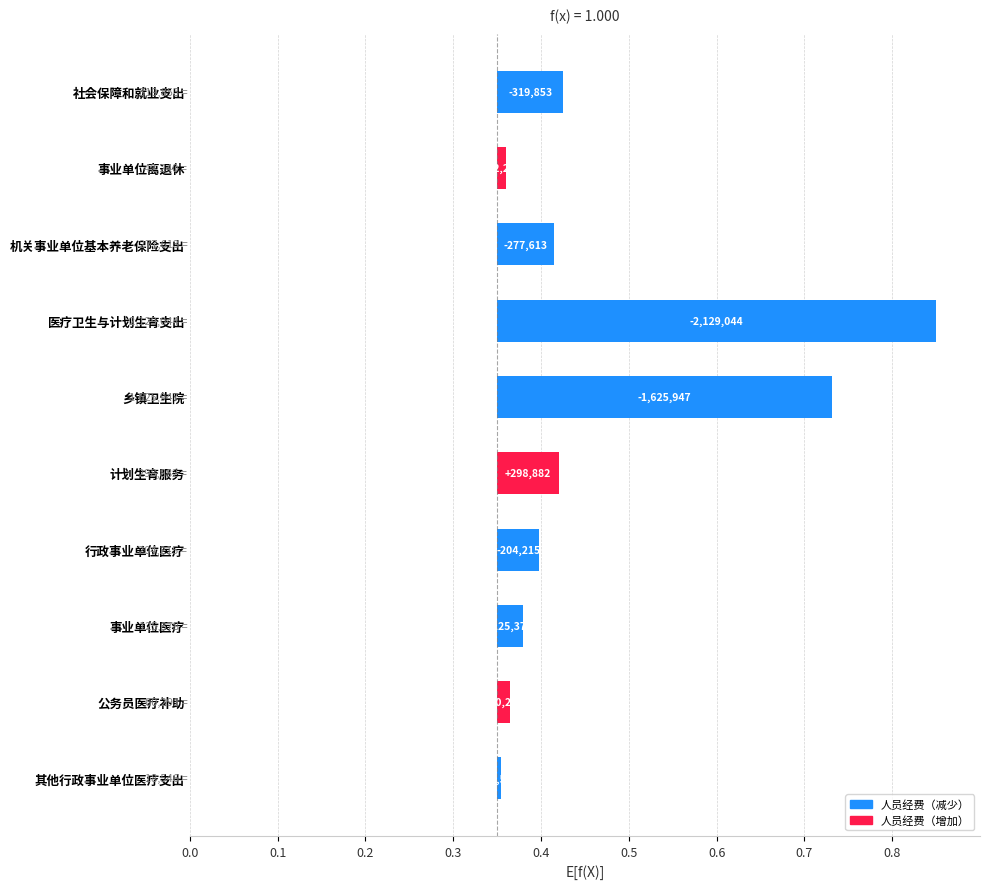

What is the difference between the maximum and second lowest values?

0.5